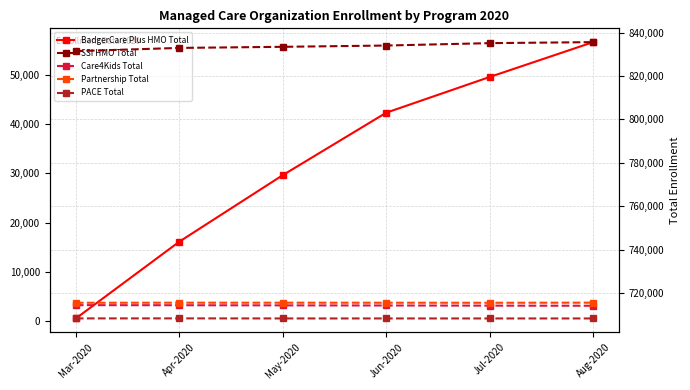

True or false: Partnership Total has a value of 3749 at Apr-2020.

True